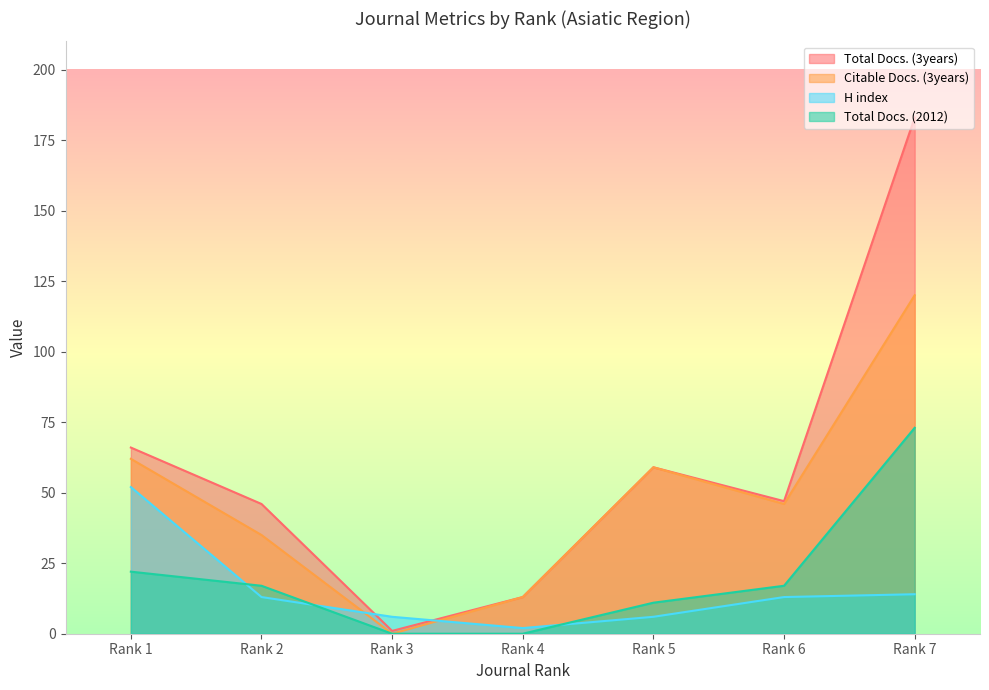

What is the difference between the maximum and second lowest values in the Total Docs. (3years) series?

170